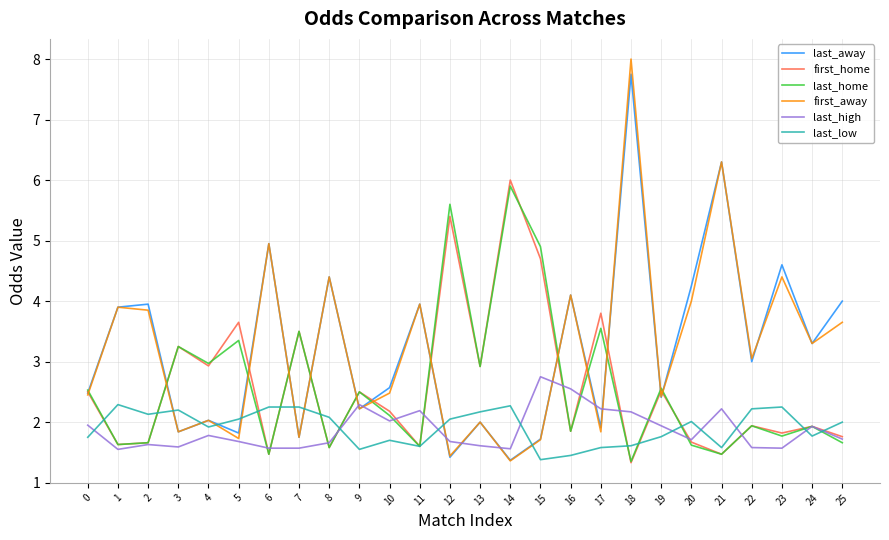

Which series has the largest range (max minus min)?

first_away